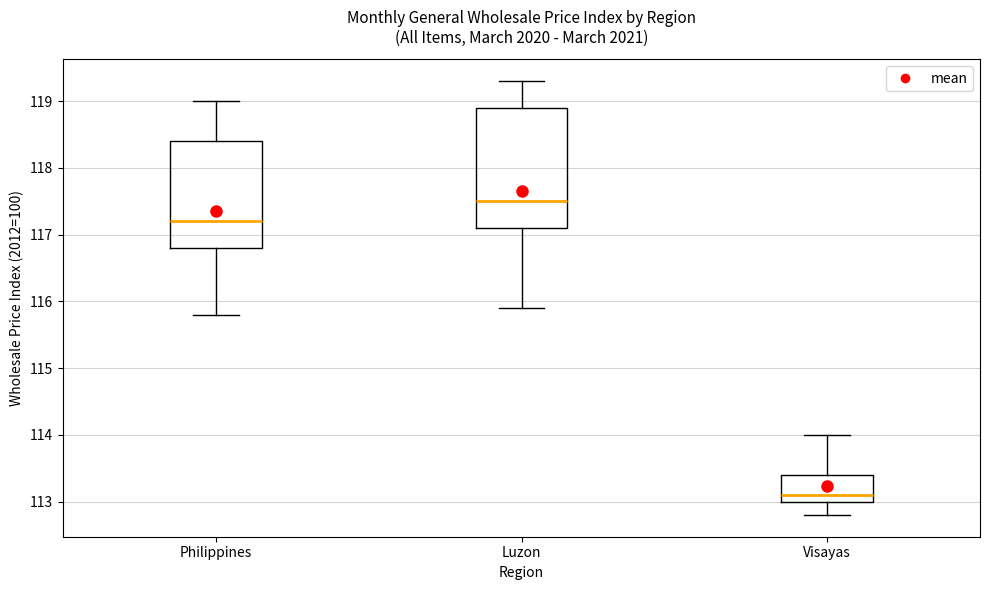

Which box is the tallest, from its lower edge to its upper edge?

Luzon